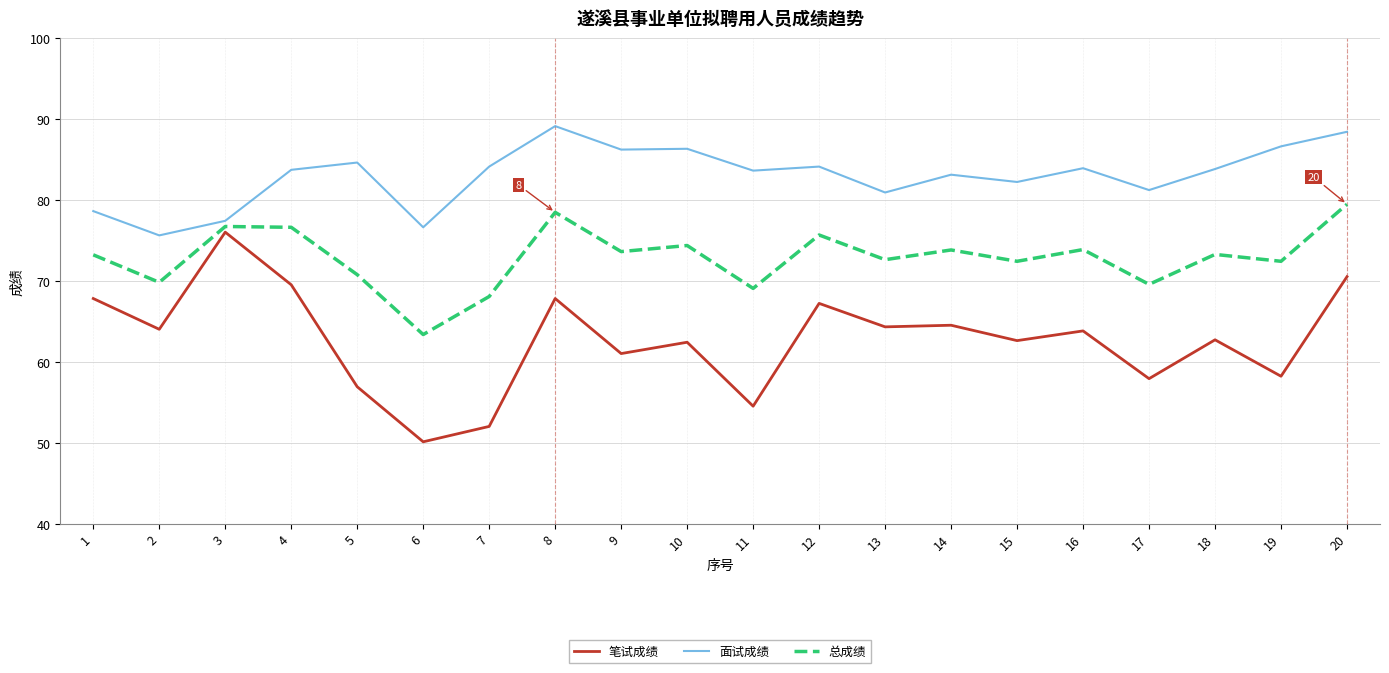

What is the difference between the maximum and minimum values in the 总成绩 series?

16.1